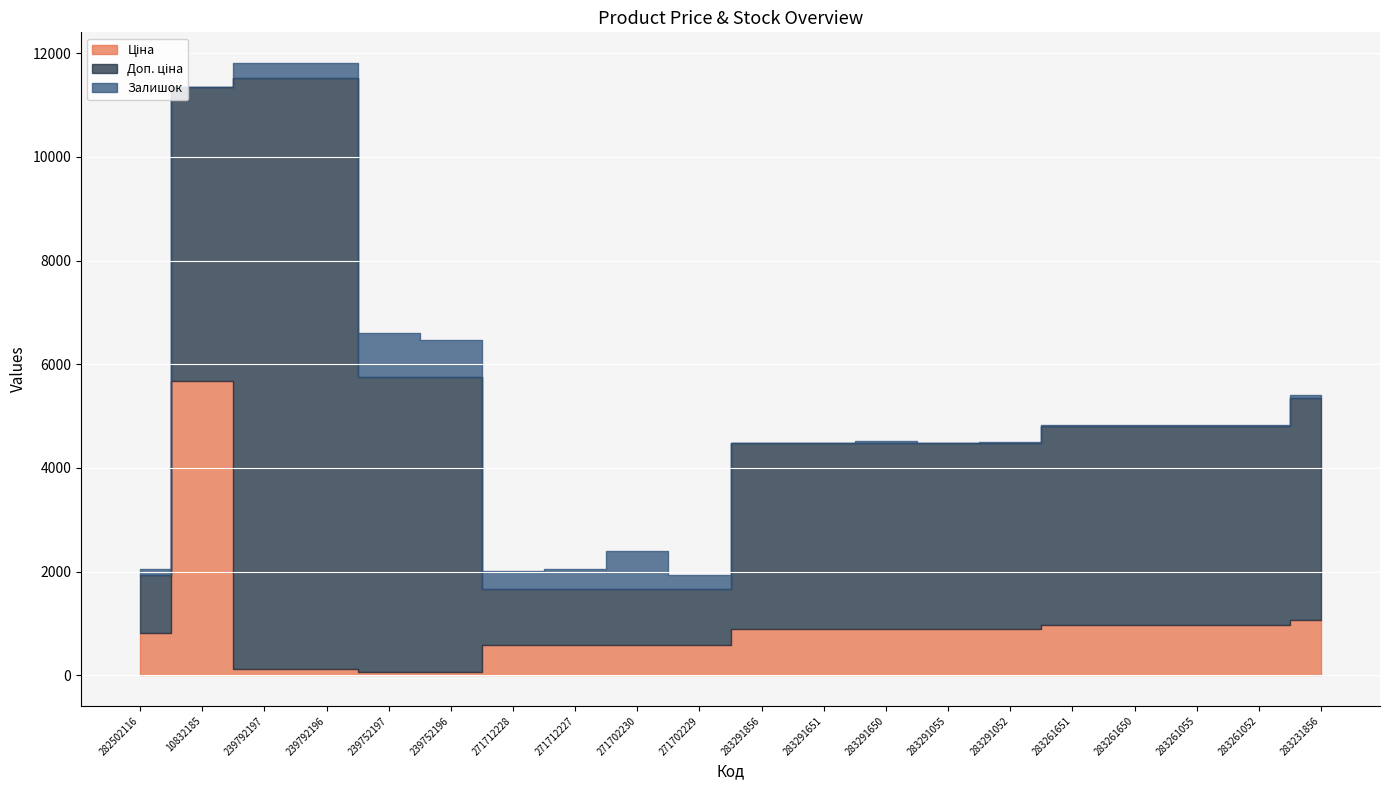

How many data points in Ціна are less than 895?

9